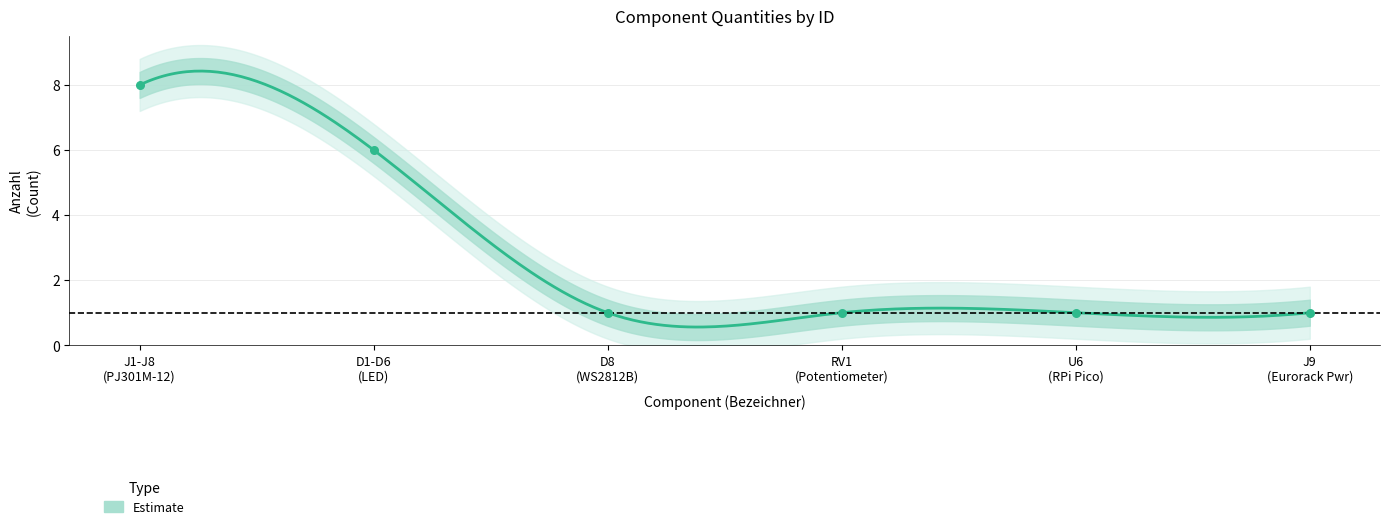

What is the change in value from D1-D6
(LED) to U6
(RPi Pico)?

-5